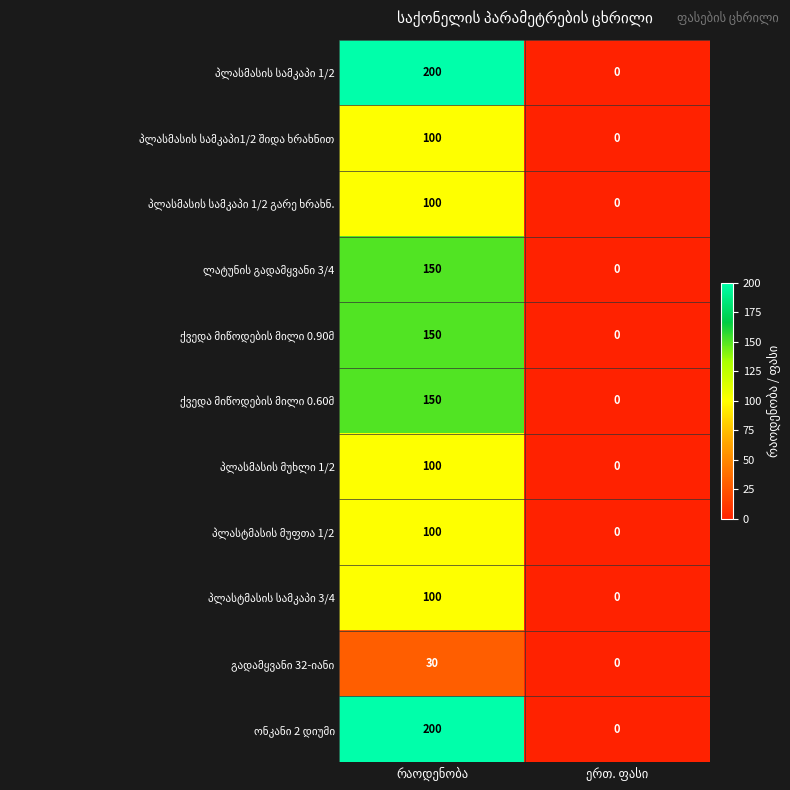

What is the greatest value displayed?

200